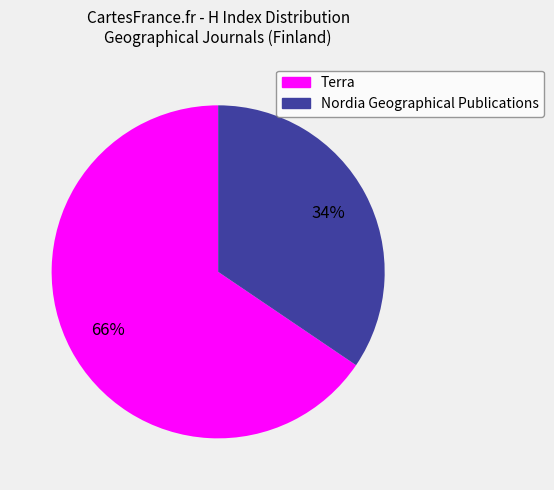

What is the ratio of the value at Terra to the value at Nordia Geographical Publications?

1.9